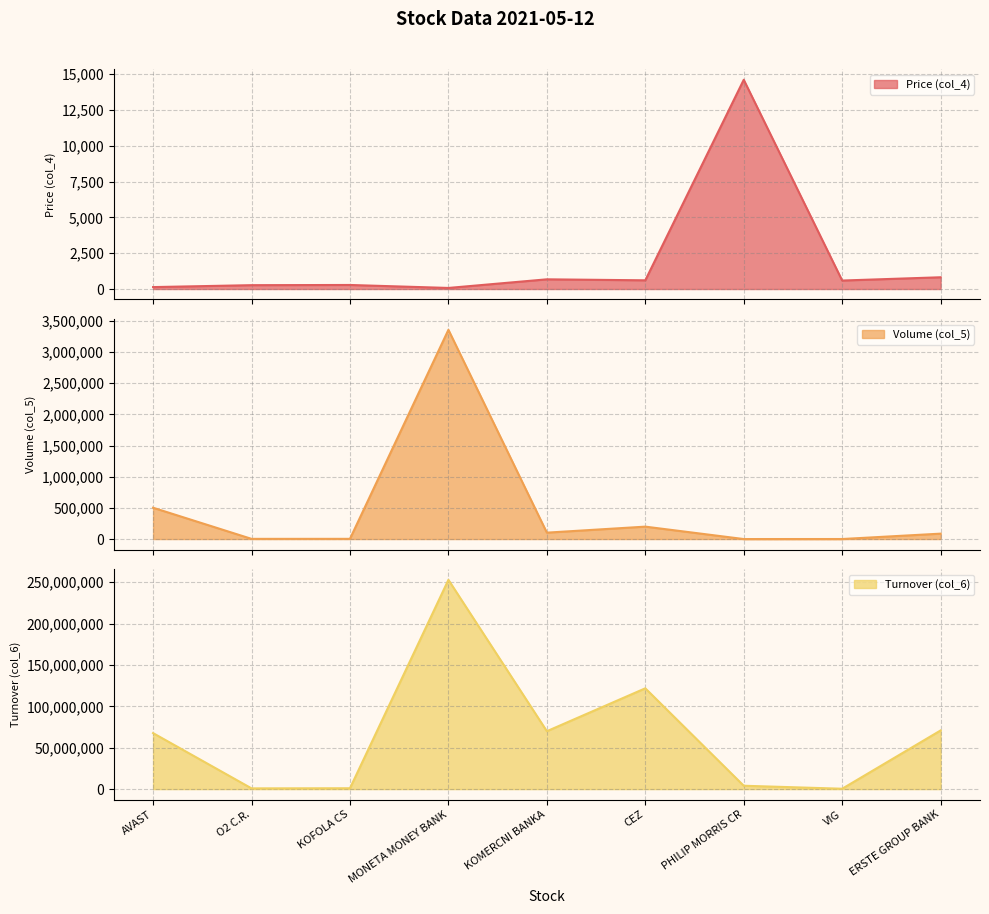

What value does the Price (col_4) series have at KOFOLA CS?

283.0